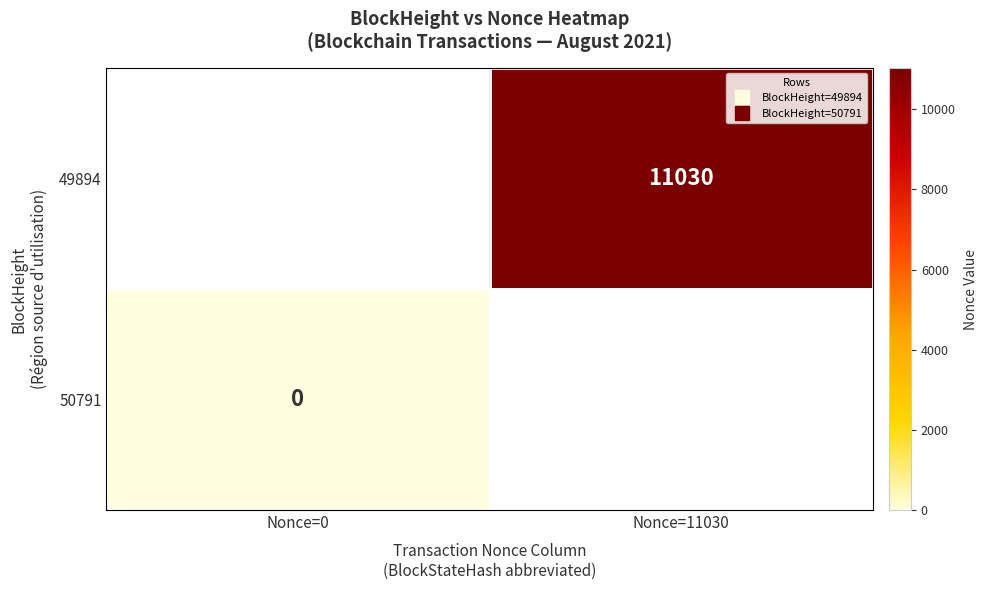

How many categories are shown in the chart?

2